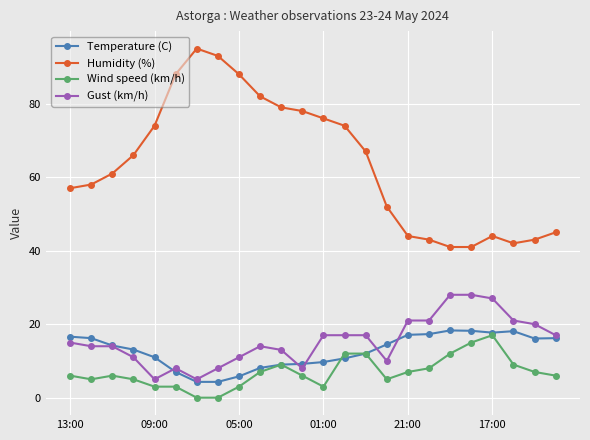

How many lines are shown in the chart?

4